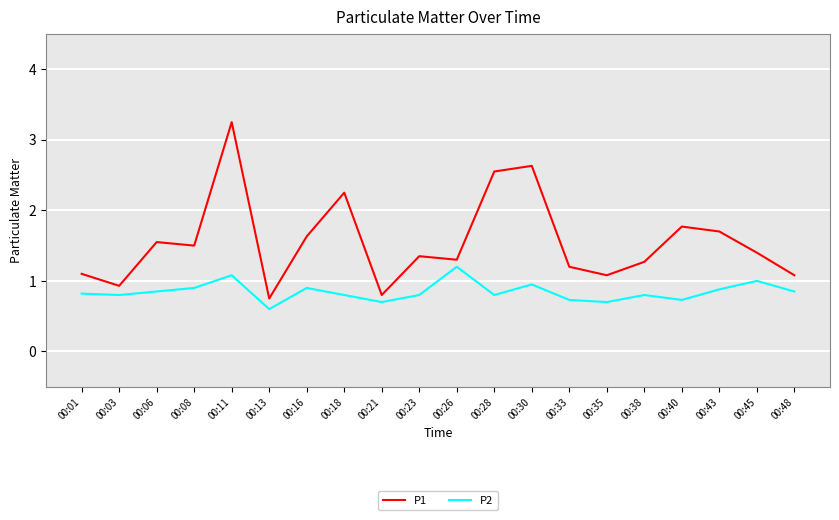

In P2, how many points are higher than both neighbors (excluding endpoints)?

6